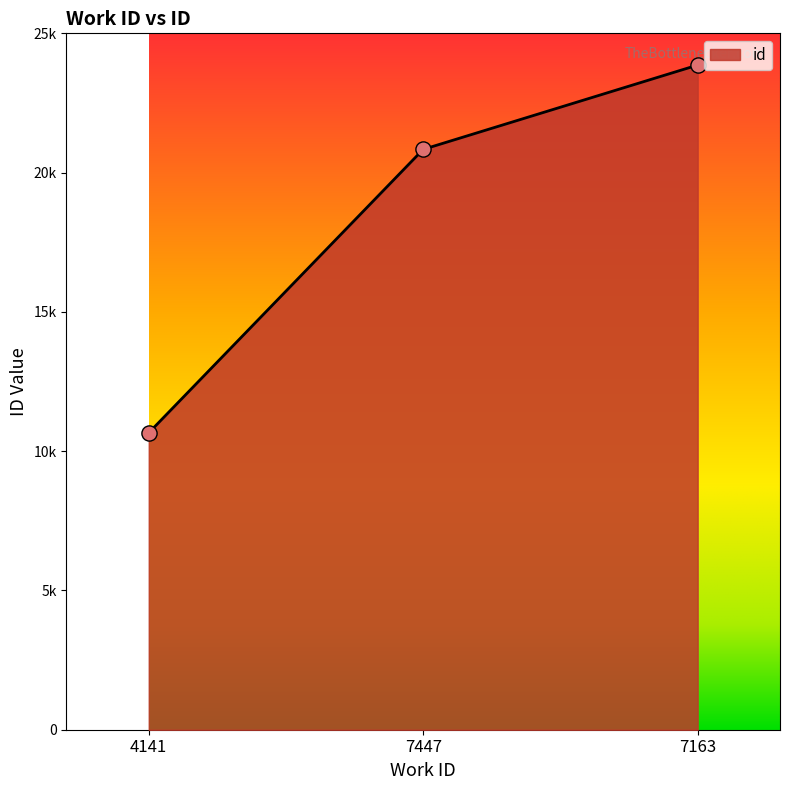

What is the ratio of the value at 7447 to the value at 7163?

0.9